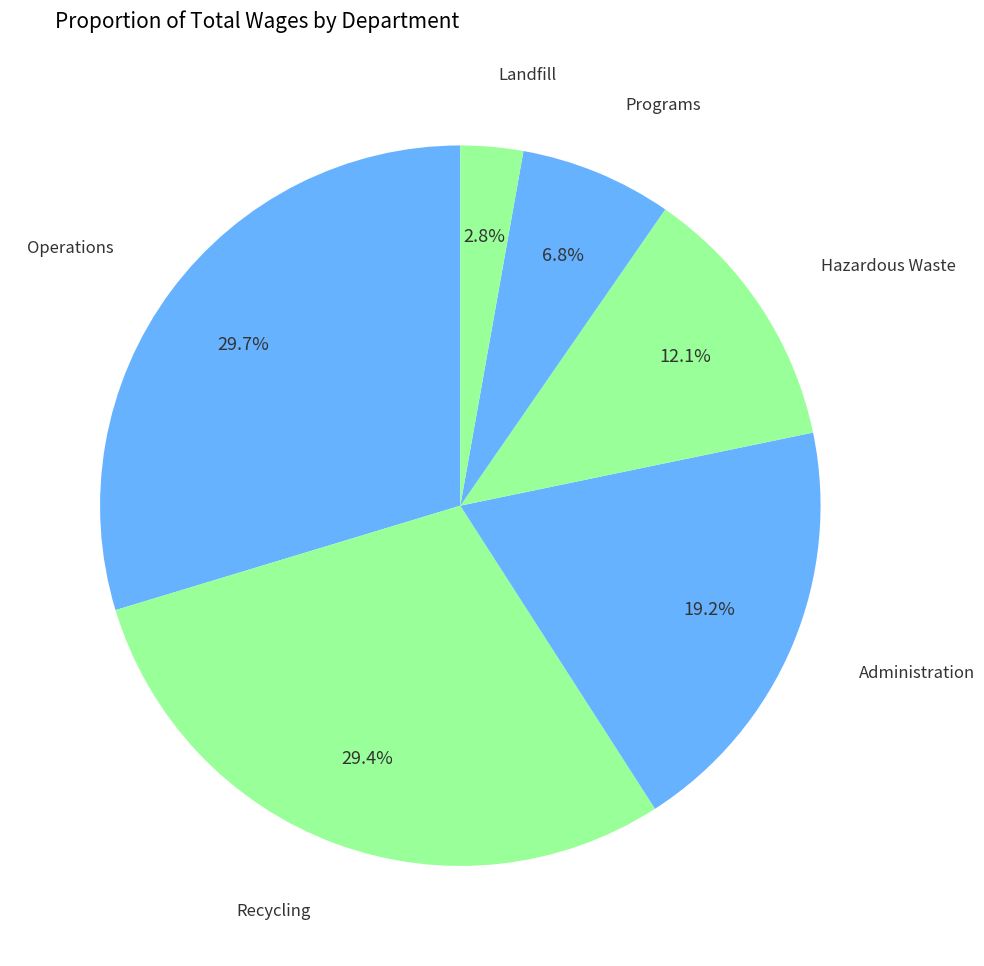

The Hazardous Waste slice represents 17% of the pie. True or false?

False